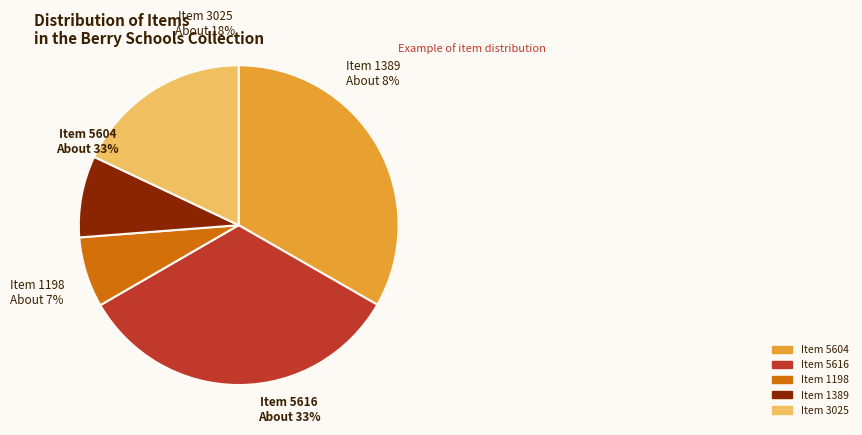

True or false: Item 1389 accounts for 15% of the total.

False